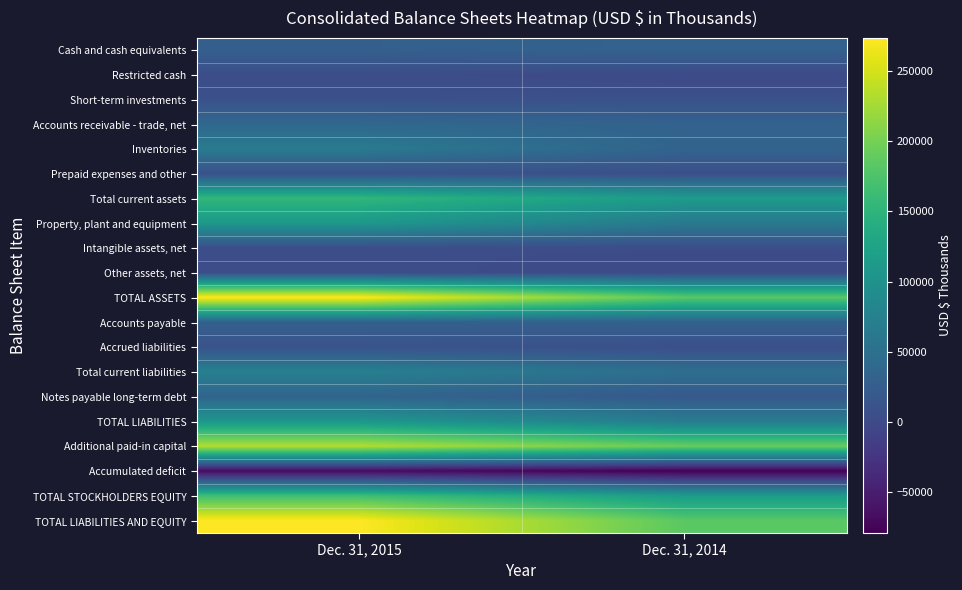

Which has a higher value, Dec. 31, 2015 or Dec. 31, 2014?

Dec. 31, 2014